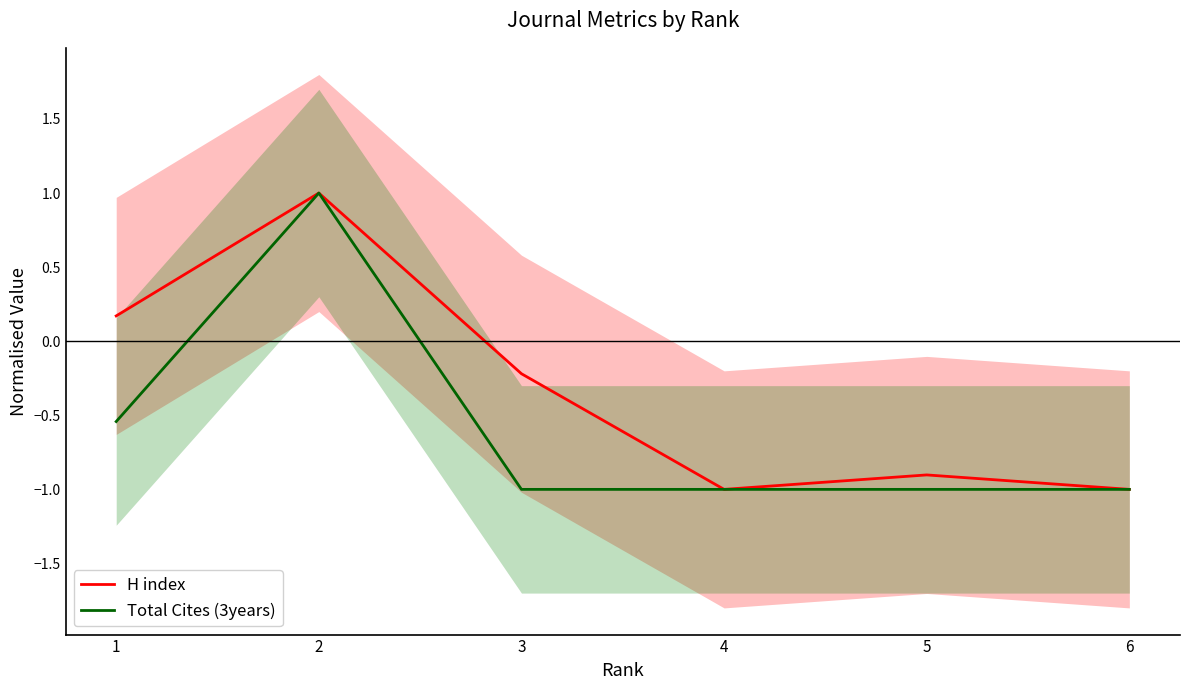

The value of H index at 2 is 1.0. True or false?

True